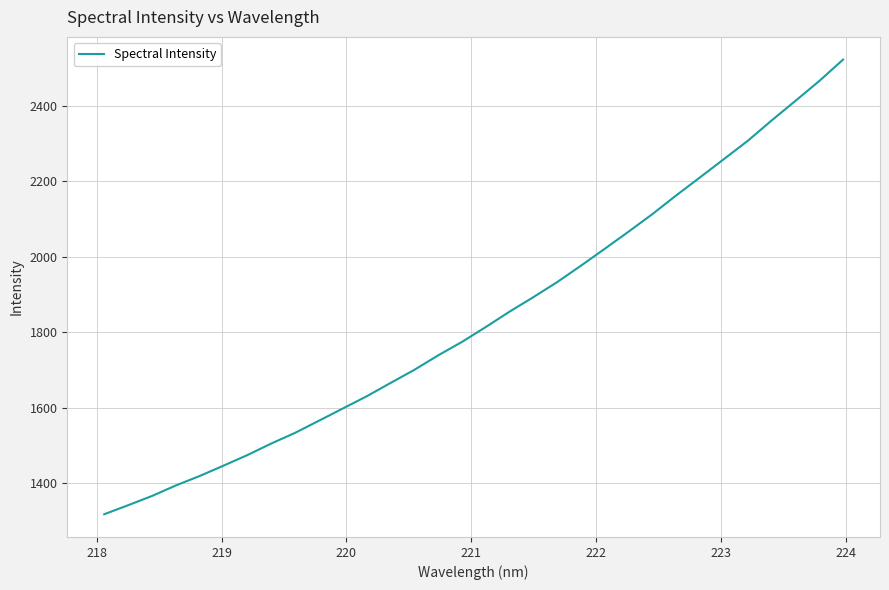

What is the minimum value shown in the chart?

1318.3